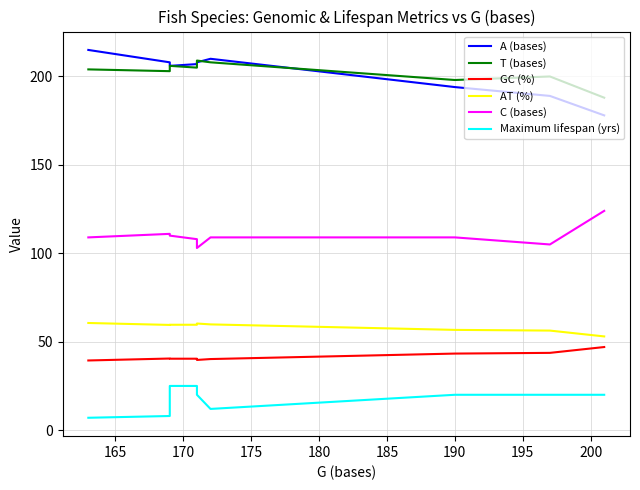

True or false: GC (%) has more than 0 interior local peaks.

True